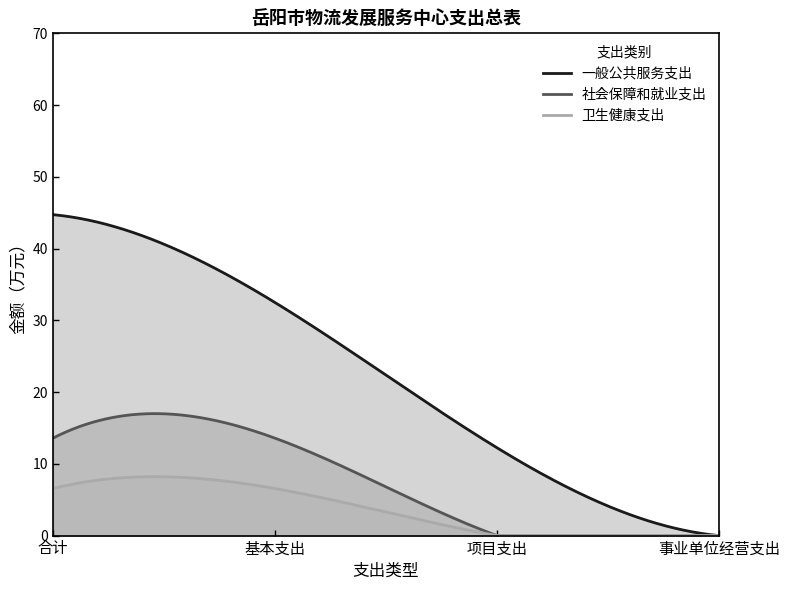

Rank the categories by 社会保障和就业支出 value from highest to lowest.

合计, 基本支出, 项目支出, 事业单位经营支出